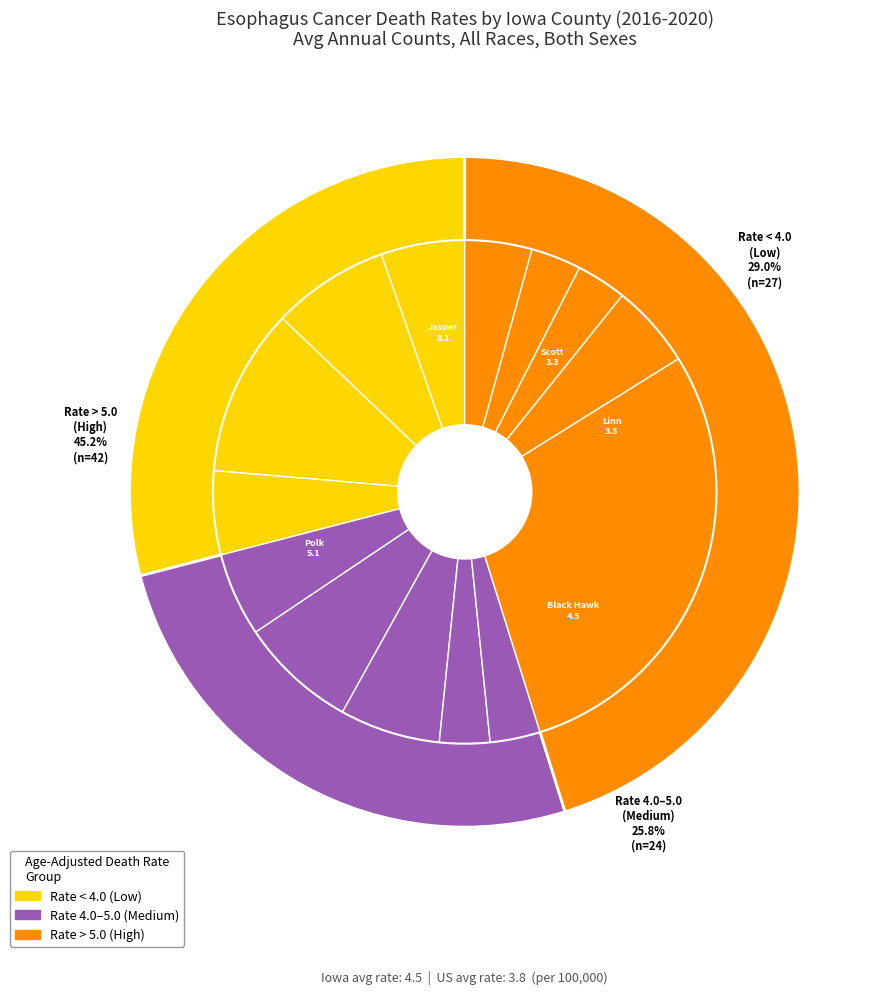

Is there a majority slice in this chart?

No